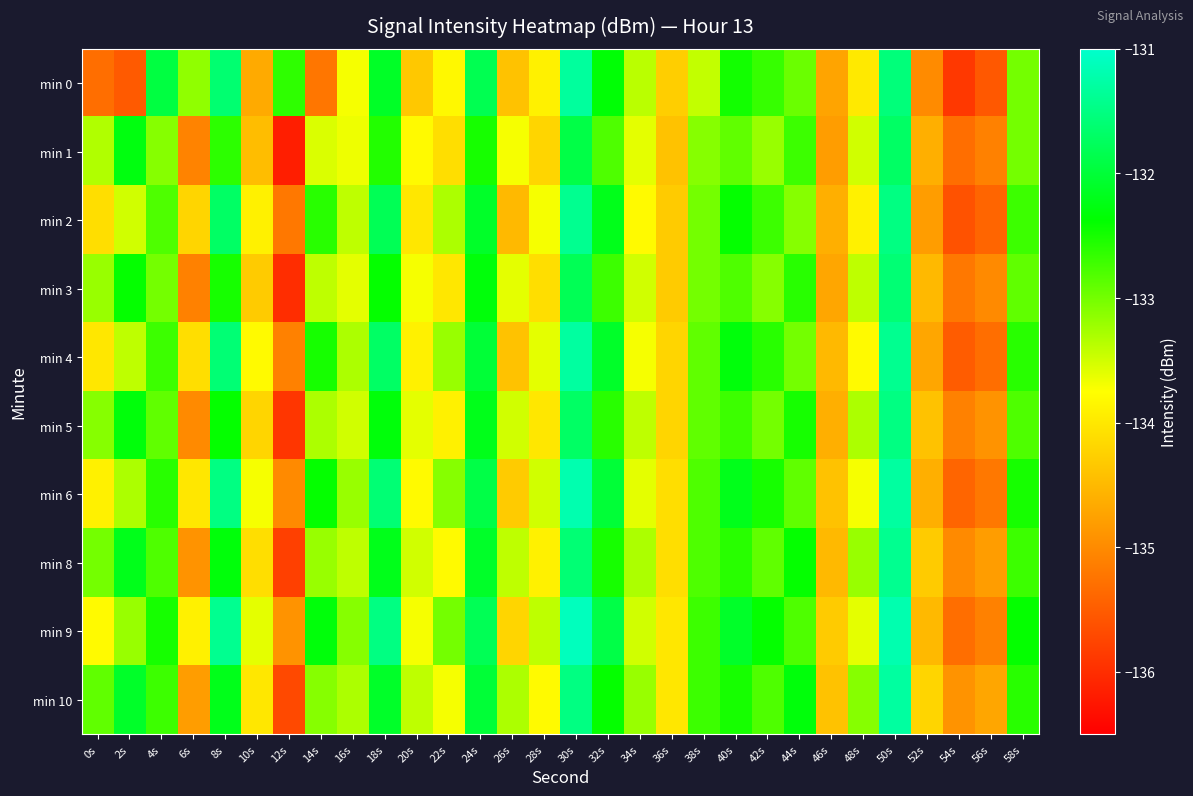

Reading right to left, extract all data points from this chart.

min 0: 58s=-133.0	56s=-135.5	54s=-135.9	52s=-135.0	50s=-131.6	48s=-134.0	46s=-134.7	44s=-133.0	42s=-132.7	40s=-132.5	38s=-133.4	36s=-134.3	34s=-133.4	32s=-132.3	30s=-131.3	28s=-133.9	26s=-134.4	24s=-131.8	22s=-133.8	20s=-134.3	18s=-132.1	16s=-133.7	14s=-135.2	12s=-132.6	10s=-134.7	8s=-131.6	6s=-133.2	4s=-131.9	2s=-135.5	0s=-135.3
min 1: 58s=-133.0	56s=-135.1	54s=-135.3	52s=-134.6	50s=-131.7	48s=-133.5	46s=-134.8	44s=-132.7	42s=-133.2	40s=-132.9	38s=-133.1	36s=-134.4	34s=-133.6	32s=-132.8	30s=-131.9	28s=-134.2	26s=-133.7	24s=-132.5	22s=-134.1	20s=-133.8	18s=-132.6	16s=-133.7	14s=-133.5	12s=-136.2	10s=-134.5	8s=-132.6	6s=-135.1	4s=-133.1	2s=-132.3	0s=-133.3
min 2: 58s=-132.7	56s=-135.4	54s=-135.6	52s=-134.8	50s=-131.5	48s=-133.9	46s=-134.6	44s=-133.1	42s=-132.7	40s=-132.4	38s=-133.0	36s=-134.3	34s=-133.8	32s=-132.2	30s=-131.4	28s=-133.7	26s=-134.5	24s=-132.1	22s=-133.3	20s=-134.0	18s=-131.8	16s=-133.4	14s=-132.6	12s=-135.2	10s=-133.9	8s=-131.7	6s=-134.2	4s=-132.8	2s=-133.5	0s=-134.1
min 3: 58s=-132.9	56s=-135.0	54s=-135.2	52s=-134.5	50s=-131.6	48s=-133.4	46s=-134.7	44s=-132.6	42s=-133.1	40s=-132.8	38s=-133.0	36s=-134.3	34s=-133.5	32s=-132.7	30s=-131.8	28s=-134.1	26s=-133.6	24s=-132.3	22s=-134.0	20s=-133.7	18s=-132.4	16s=-133.6	14s=-133.4	12s=-136.0	10s=-134.3	8s=-132.5	6s=-135.1	4s=-133.0	2s=-132.4	0s=-133.2
min 4: 58s=-132.6	56s=-135.3	54s=-135.5	52s=-134.7	50s=-131.4	48s=-133.8	46s=-134.5	44s=-133.0	42s=-132.6	40s=-132.3	38s=-132.9	36s=-134.2	34s=-133.7	32s=-132.1	30s=-131.3	28s=-133.6	26s=-134.4	24s=-132.0	22s=-133.2	20s=-133.9	18s=-131.7	16s=-133.3	14s=-132.5	12s=-135.1	10s=-133.8	8s=-131.6	6s=-134.1	4s=-132.7	2s=-133.4	0s=-134.0
min 5: 58s=-132.8	56s=-134.9	54s=-135.1	52s=-134.4	50s=-131.5	48s=-133.3	46s=-134.6	44s=-132.5	42s=-133.0	40s=-132.7	38s=-132.9	36s=-134.2	34s=-133.4	32s=-132.6	30s=-131.7	28s=-134.0	26s=-133.5	24s=-132.2	22s=-133.9	20s=-133.6	18s=-132.3	16s=-133.5	14s=-133.3	12s=-135.9	10s=-134.2	8s=-132.4	6s=-135.0	4s=-132.9	2s=-132.3	0s=-133.1
min 6: 58s=-132.5	56s=-135.2	54s=-135.4	52s=-134.6	50s=-131.3	48s=-133.7	46s=-134.4	44s=-132.9	42s=-132.5	40s=-132.2	38s=-132.8	36s=-134.1	34s=-133.6	32s=-132.0	30s=-131.2	28s=-133.5	26s=-134.3	24s=-131.9	22s=-133.1	20s=-133.8	18s=-131.6	16s=-133.2	14s=-132.4	12s=-135.0	10s=-133.7	8s=-131.5	6s=-134.0	4s=-132.6	2s=-133.3	0s=-133.9
min 8: 58s=-132.7	56s=-134.8	54s=-135.0	52s=-134.3	50s=-131.4	48s=-133.2	46s=-134.5	44s=-132.4	42s=-132.9	40s=-132.6	38s=-132.8	36s=-134.1	34s=-133.3	32s=-132.5	30s=-131.6	28s=-133.9	26s=-133.4	24s=-132.1	22s=-133.8	20s=-133.5	18s=-132.2	16s=-133.4	14s=-133.2	12s=-135.8	10s=-134.1	8s=-132.3	6s=-134.9	4s=-132.8	2s=-132.2	0s=-133.0
min 9: 58s=-132.4	56s=-135.1	54s=-135.3	52s=-134.5	50s=-131.2	48s=-133.6	46s=-134.3	44s=-132.8	42s=-132.4	40s=-132.1	38s=-132.7	36s=-134.0	34s=-133.5	32s=-131.9	30s=-131.1	28s=-133.4	26s=-134.2	24s=-131.8	22s=-133.0	20s=-133.7	18s=-131.5	16s=-133.1	14s=-132.3	12s=-134.9	10s=-133.6	8s=-131.4	6s=-133.9	4s=-132.5	2s=-133.2	0s=-133.8
min 10: 58s=-132.6	56s=-134.7	54s=-134.9	52s=-134.2	50s=-131.3	48s=-133.1	46s=-134.4	44s=-132.3	42s=-132.8	40s=-132.5	38s=-132.7	36s=-134.0	34s=-133.2	32s=-132.4	30s=-131.5	28s=-133.8	26s=-133.3	24s=-132.0	22s=-133.7	20s=-133.4	18s=-132.1	16s=-133.3	14s=-133.1	12s=-135.7	10s=-134.0	8s=-132.2	6s=-134.8	4s=-132.7	2s=-132.1	0s=-132.9